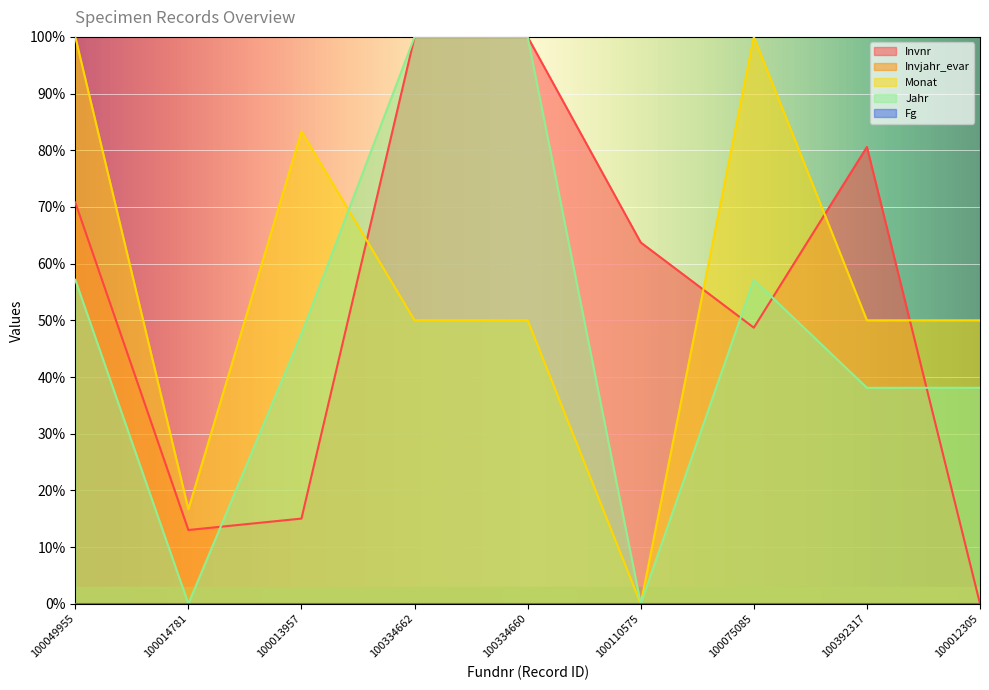

What is the difference between the Jahr values at 100013957 and 100334662?

52.4